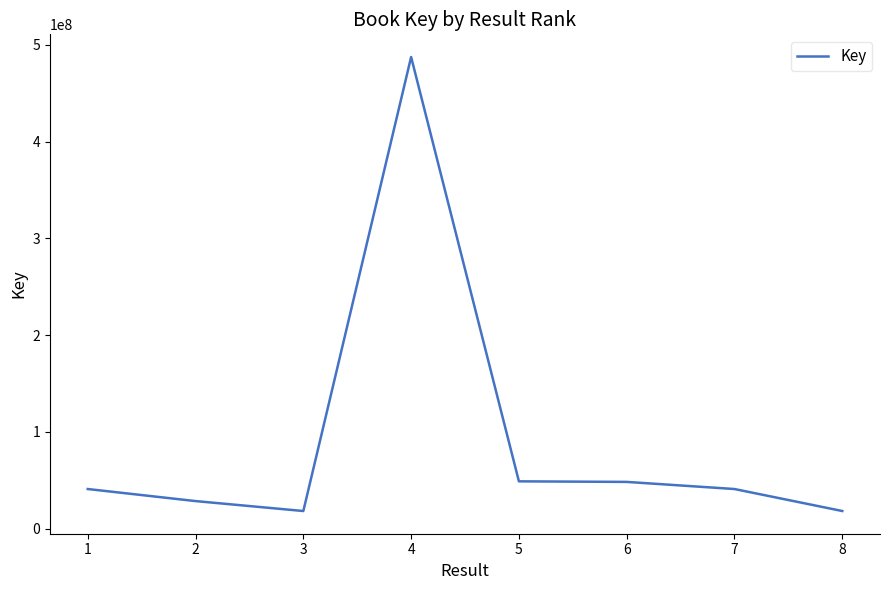

Is this an area chart (filled region under the line)?

No